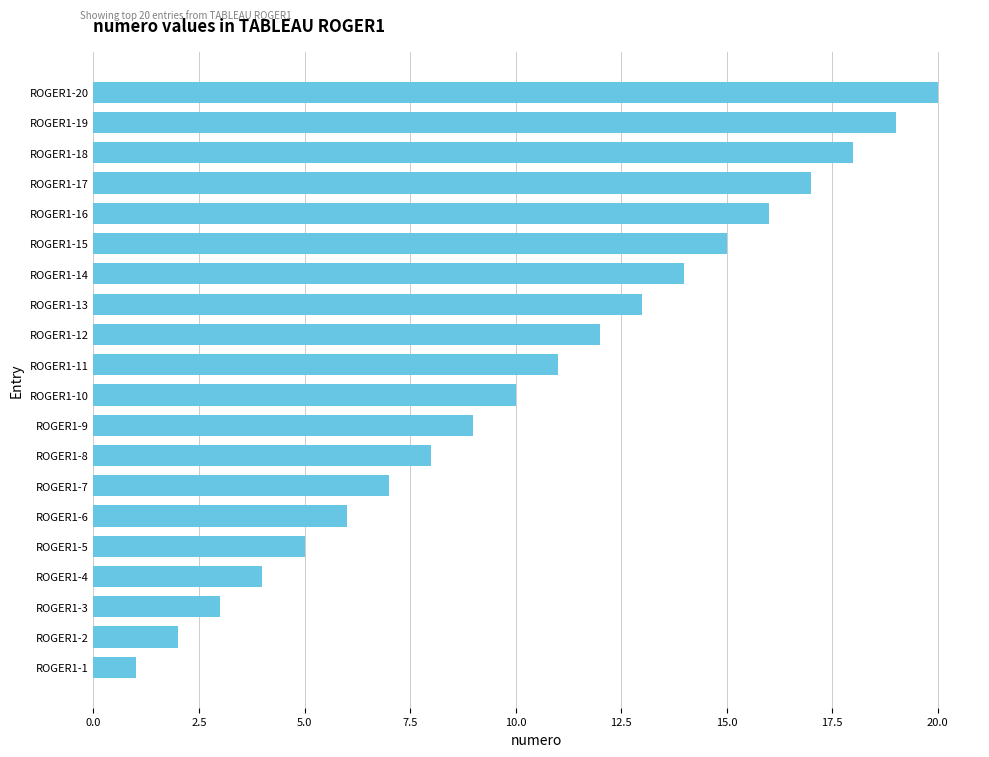

How many data points does each series have?

20